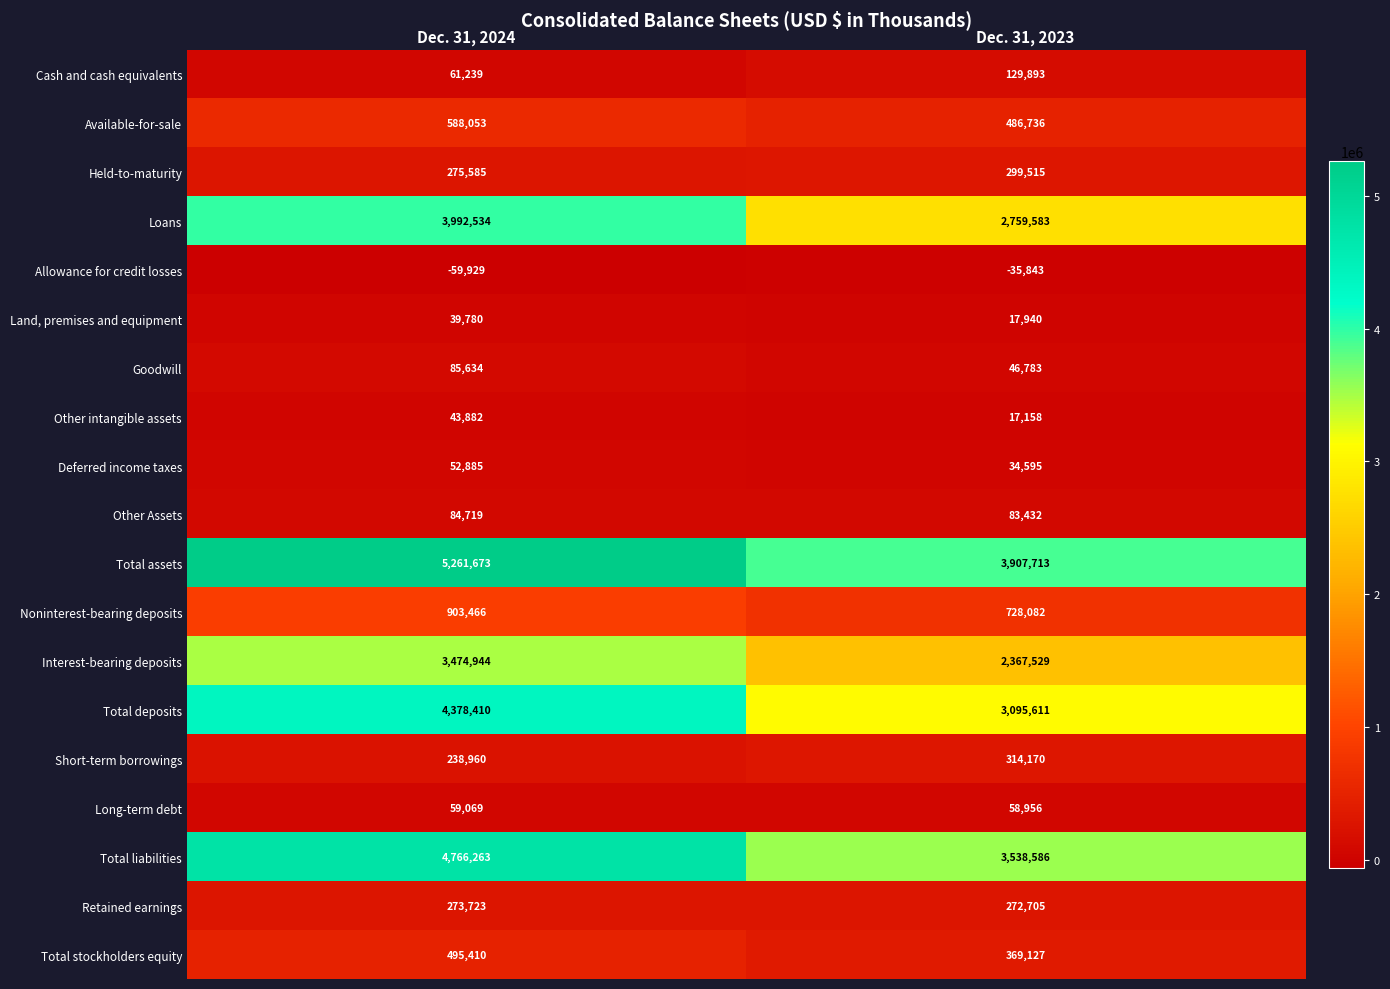

The value of Retained earnings at Dec. 31, 2024 is 273723. True or false?

True